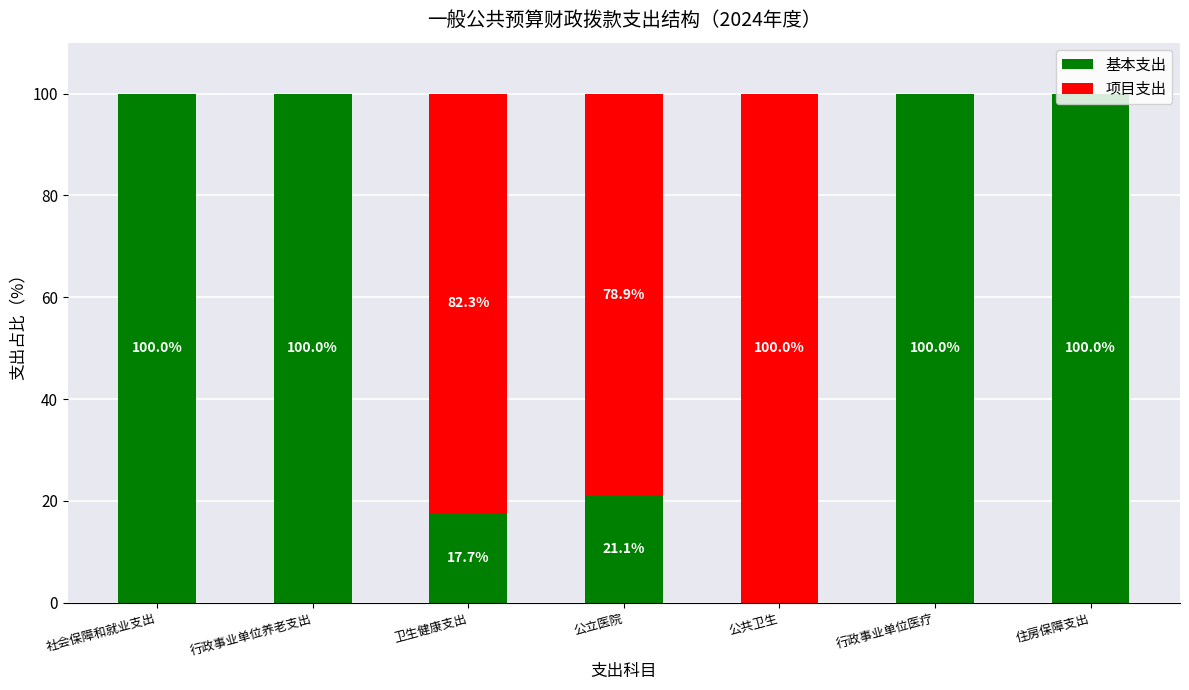

What value does the 基本支出 series have at 公立医院?

21.1